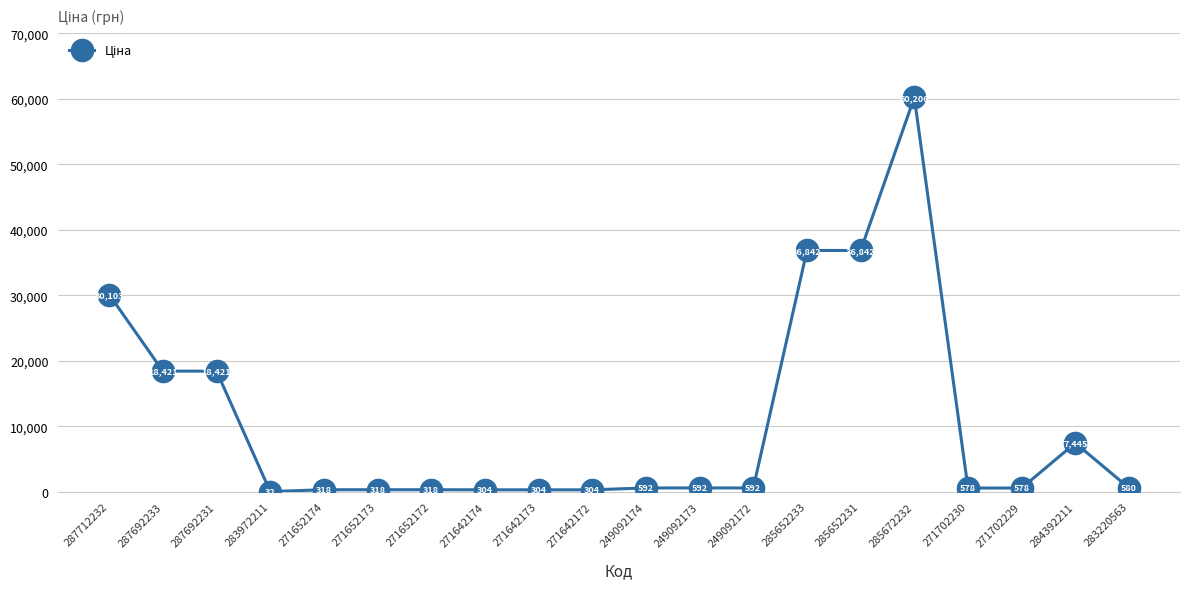

Read the value at 287692233.

18420.9